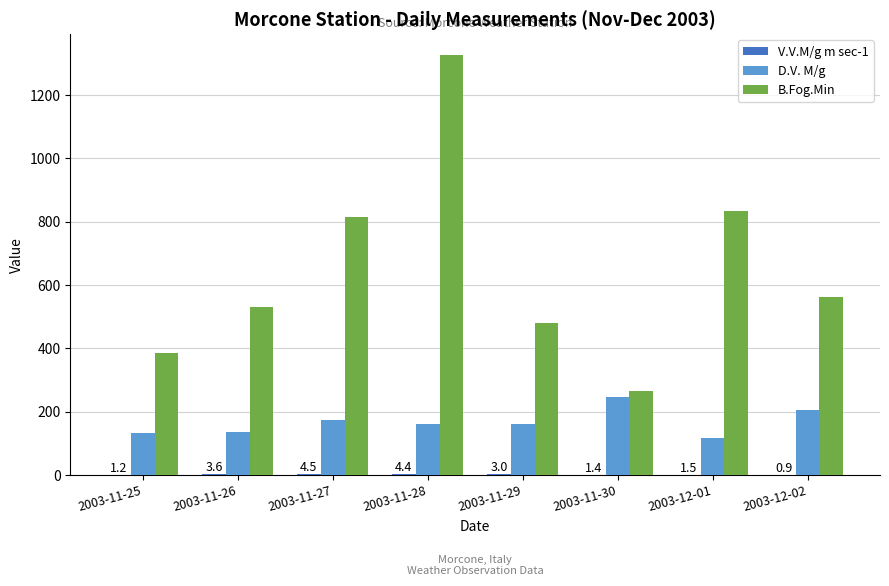

Between 2003-11-26 and 2003-11-27, which series saw the biggest shift?

B.Fog.Min